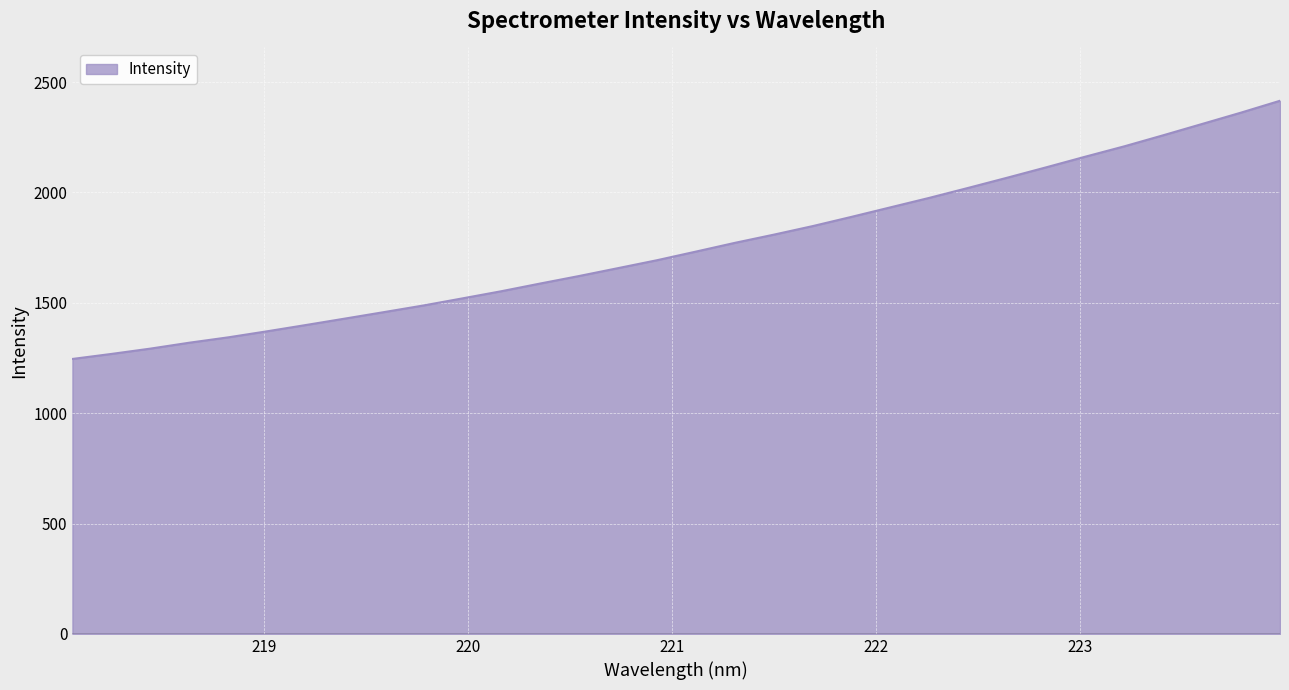

What is the minimum value shown in the chart?

1245.8